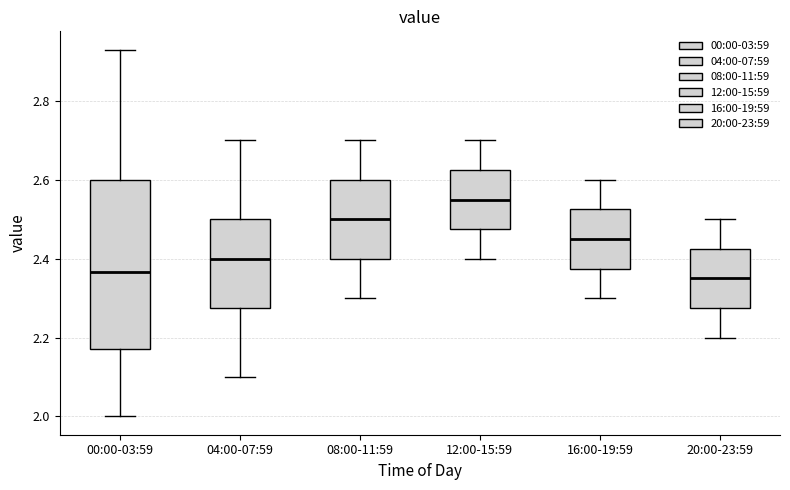

Where is the lower edge of the box for 04:00-07:59 on the y-axis? The values are not printed on the chart, so give them approximately, as read against the axis.

2.28